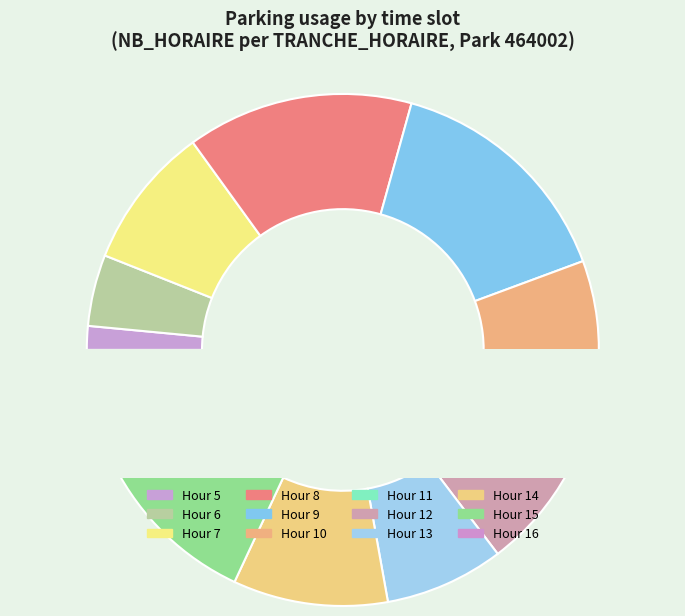

Combined, do 23 and 15 account for over 50%?

No